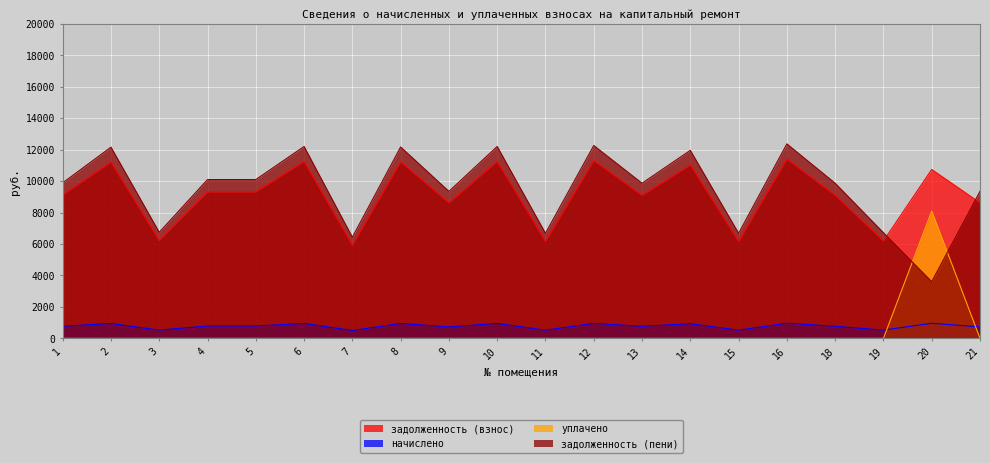

At which label is задолженность (пени) closest to 7984?

3